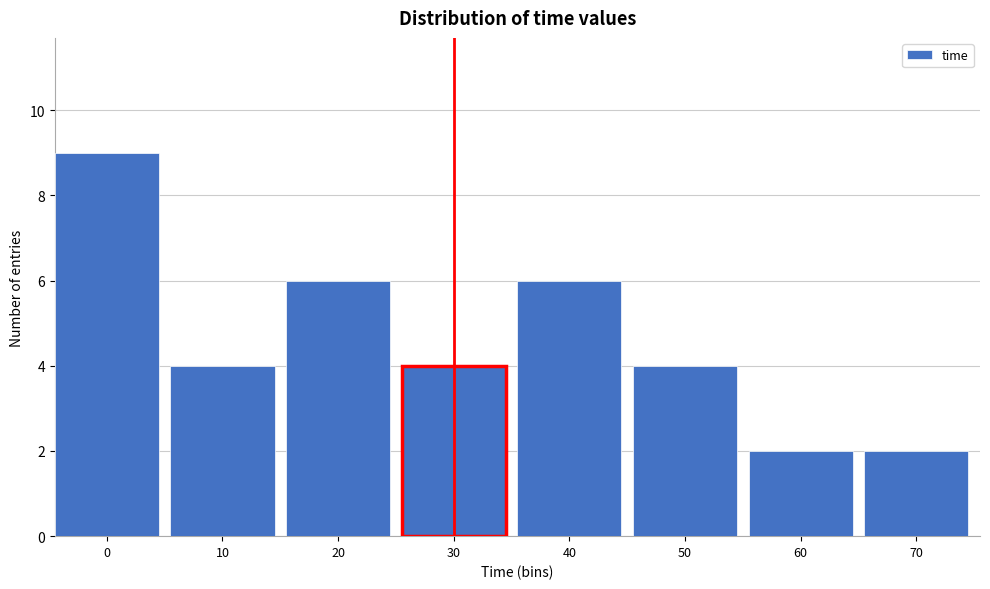

Reading left to right, extract all data points from this chart.

0=9	10=4	20=6	30=4	40=6	50=4	60=2	70=2